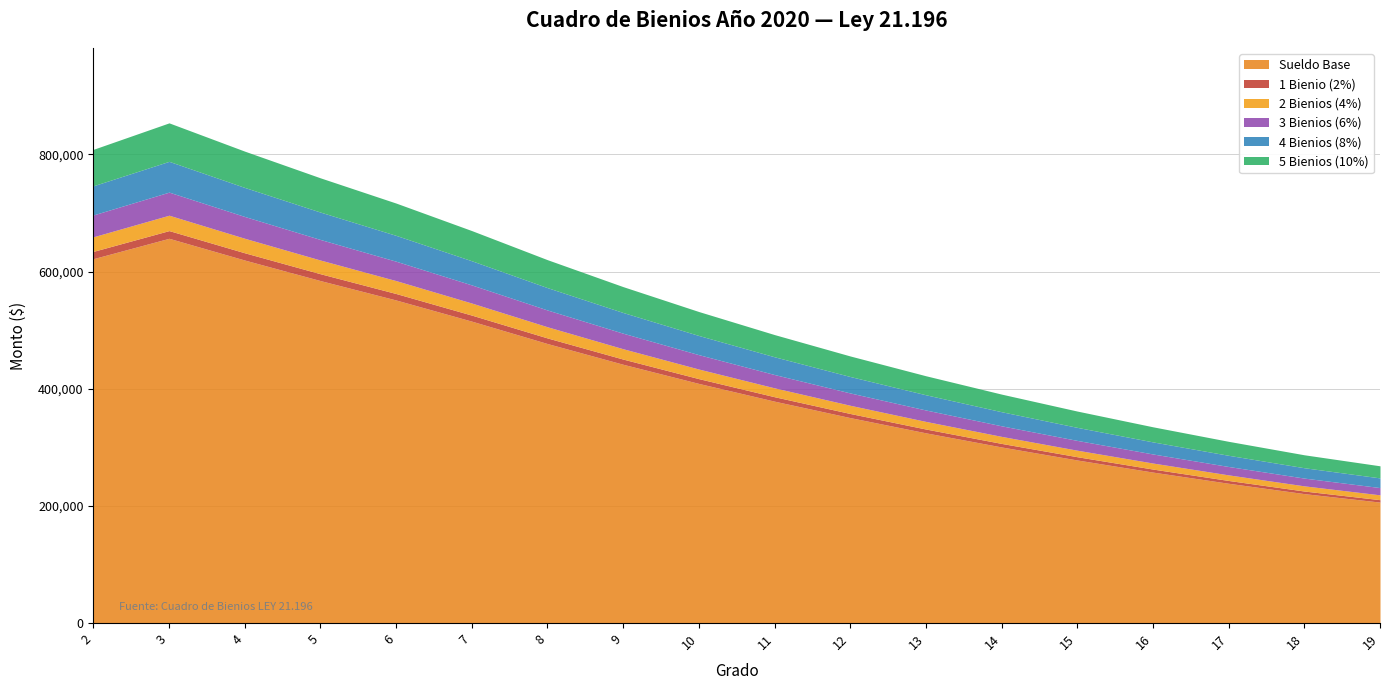

Which category has the highest value in the 5 Bienios (10%) series?

3